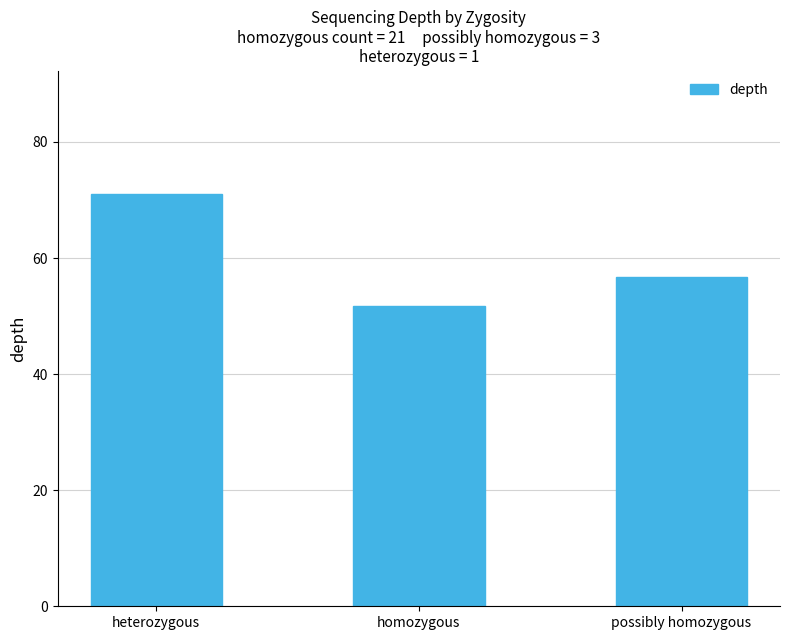

What is the value of the 1st bar from the left?

71.0